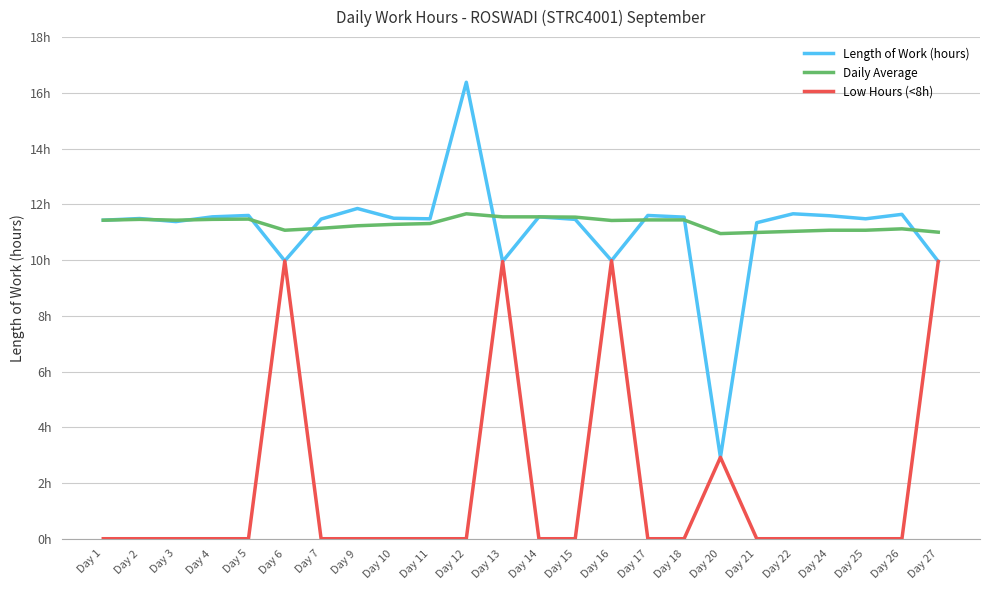

What is the difference between the second highest and minimum values in the Daily Average series?

0.6